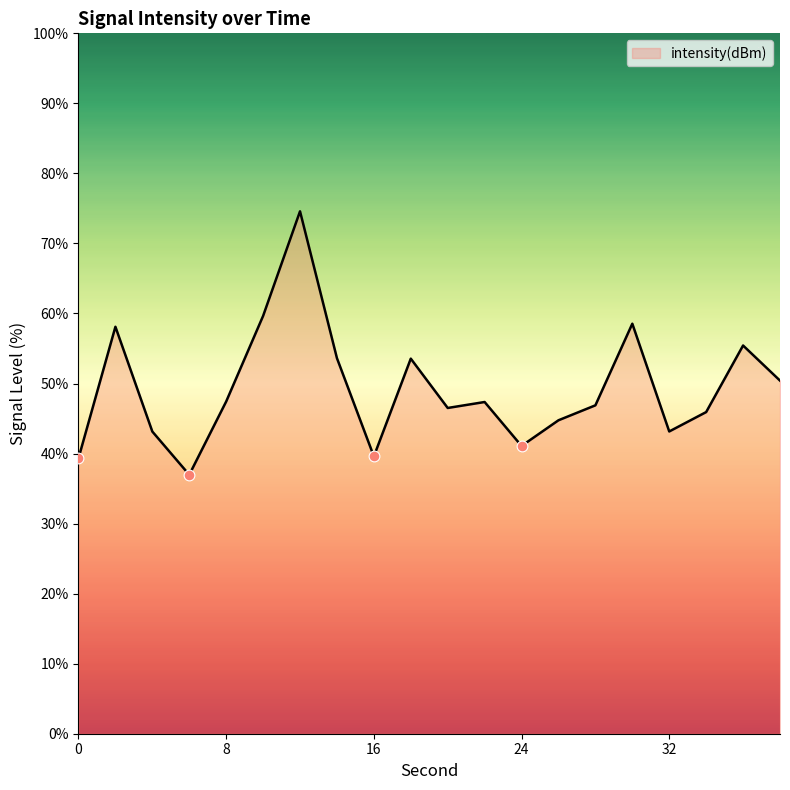

What is the difference between the maximum and minimum values?

37.6